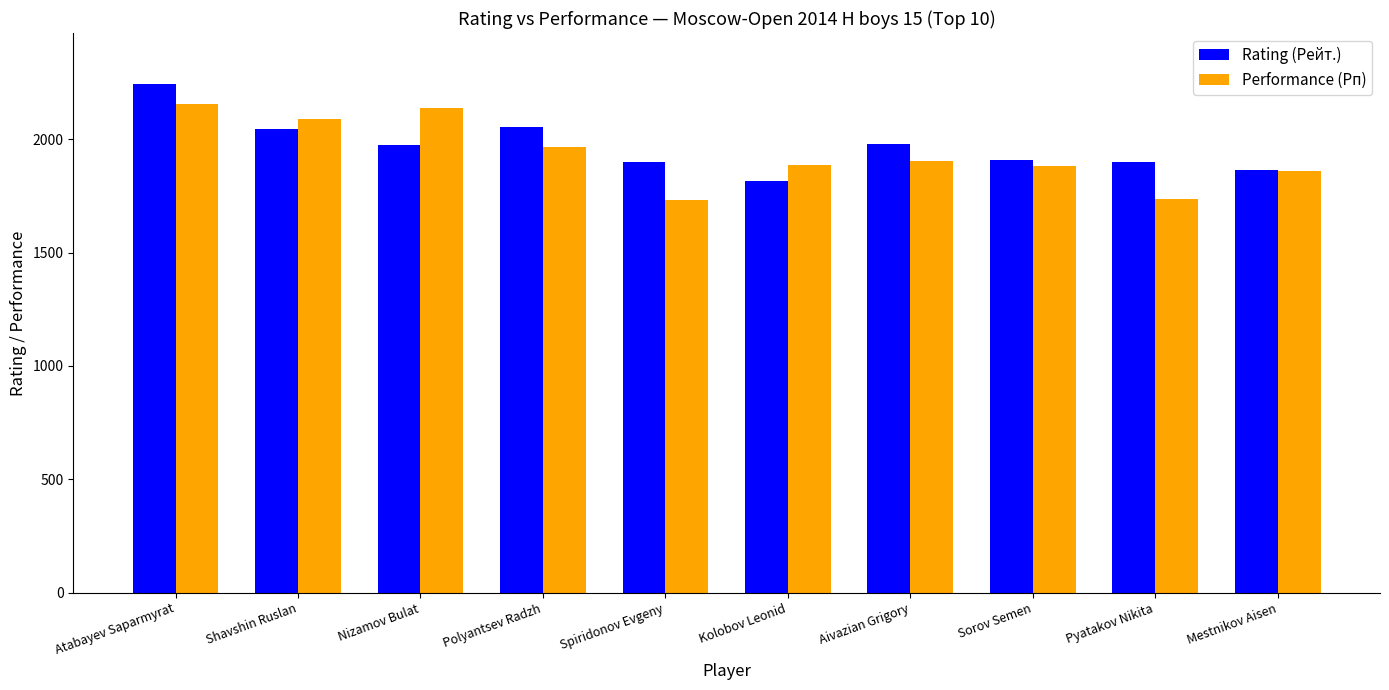

Rank the series by their maximum value, from lowest to highest.

Performance (Рп), Rating (Рейт.)